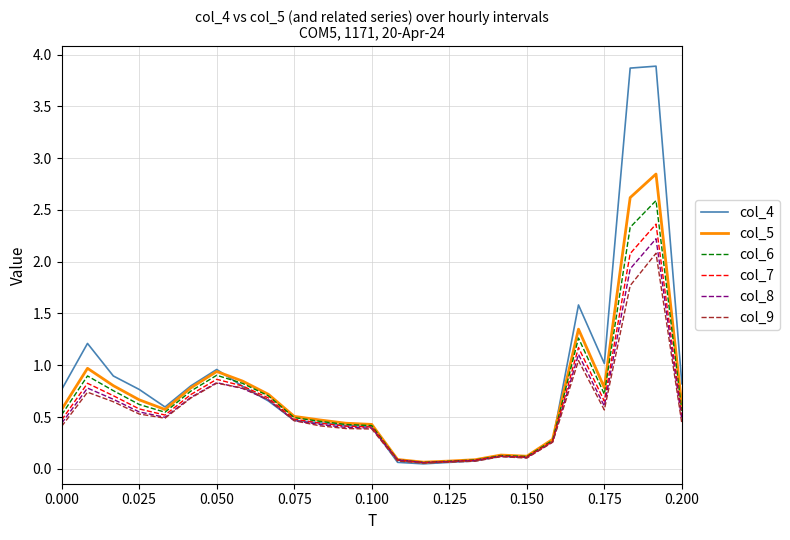

Which series has the widest spread of values?

col_4